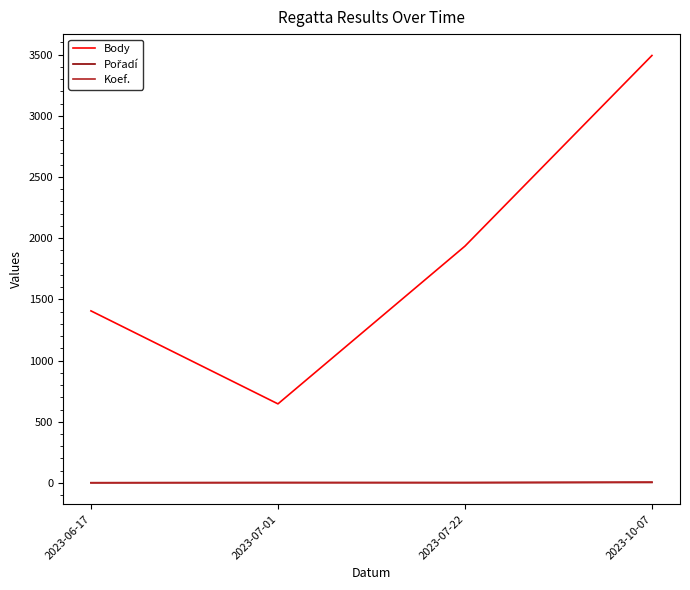

True or false: Koef. and Body intersect in this chart.

False